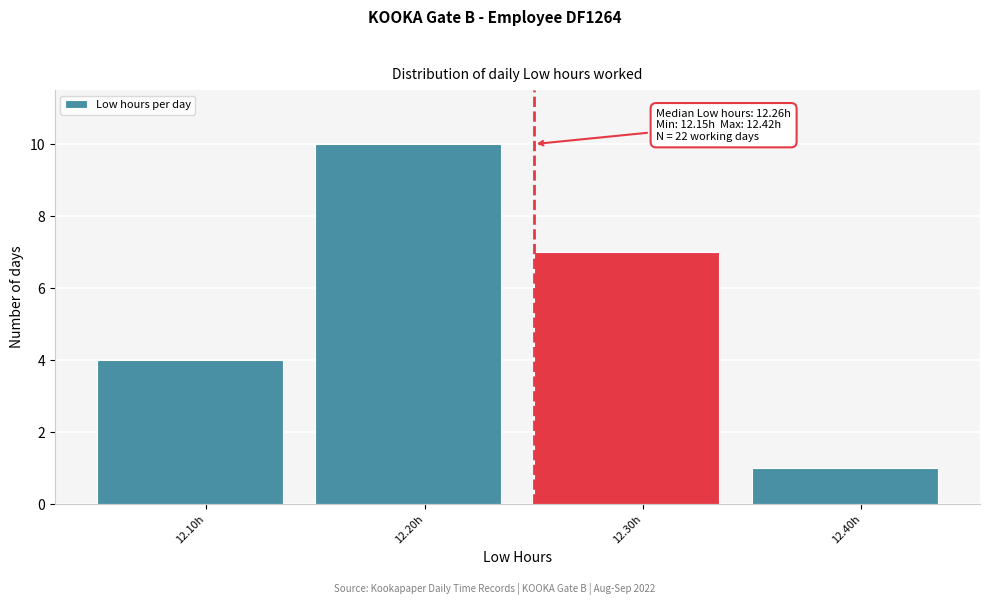

Reading left to right, what are all the values shown in this chart?

4	10	7	1